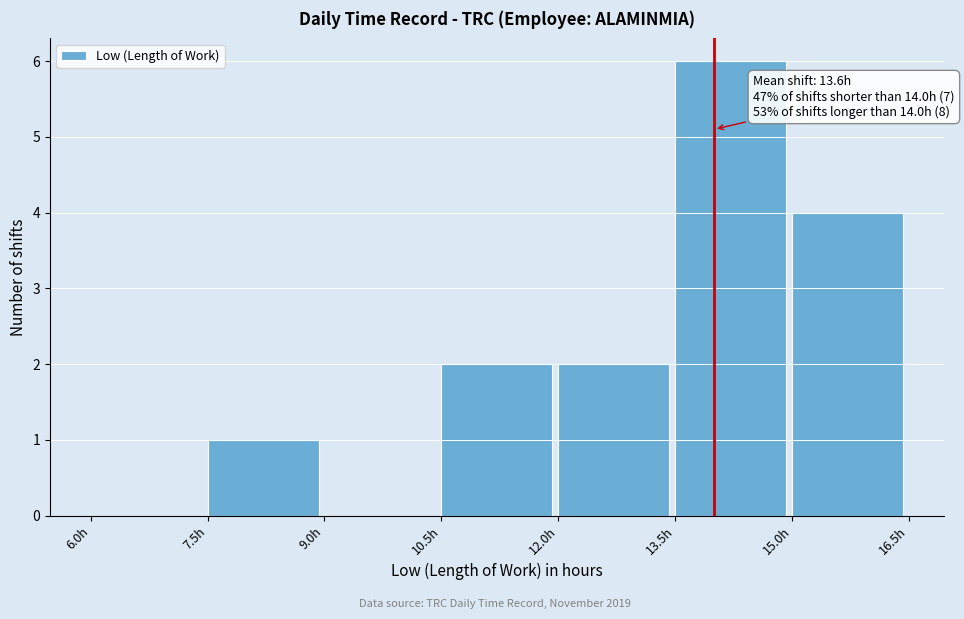

Over which range of the x-axis is the bar tallest?

13.5 to 15.0